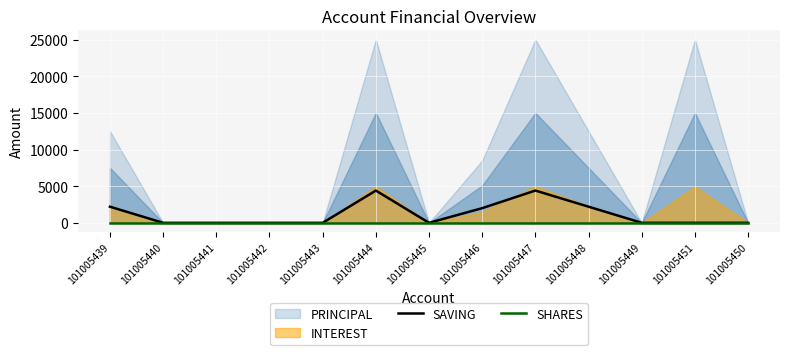

Which label corresponds to the smallest value in the chart?

101005440